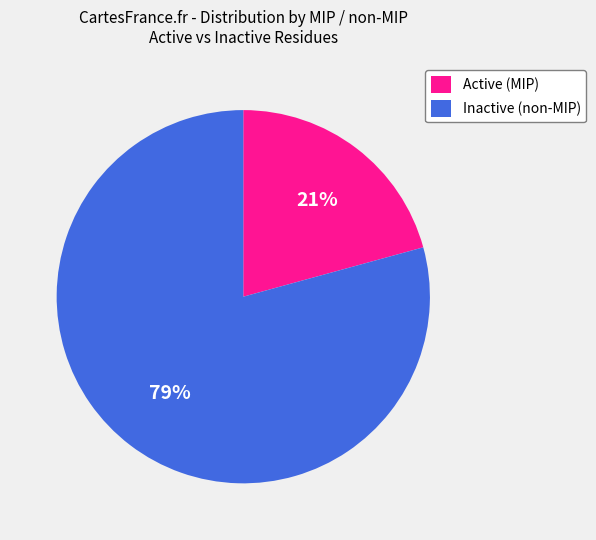

Rank the categories by value from highest to lowest.

Inactive (non-MIP), Active (MIP)